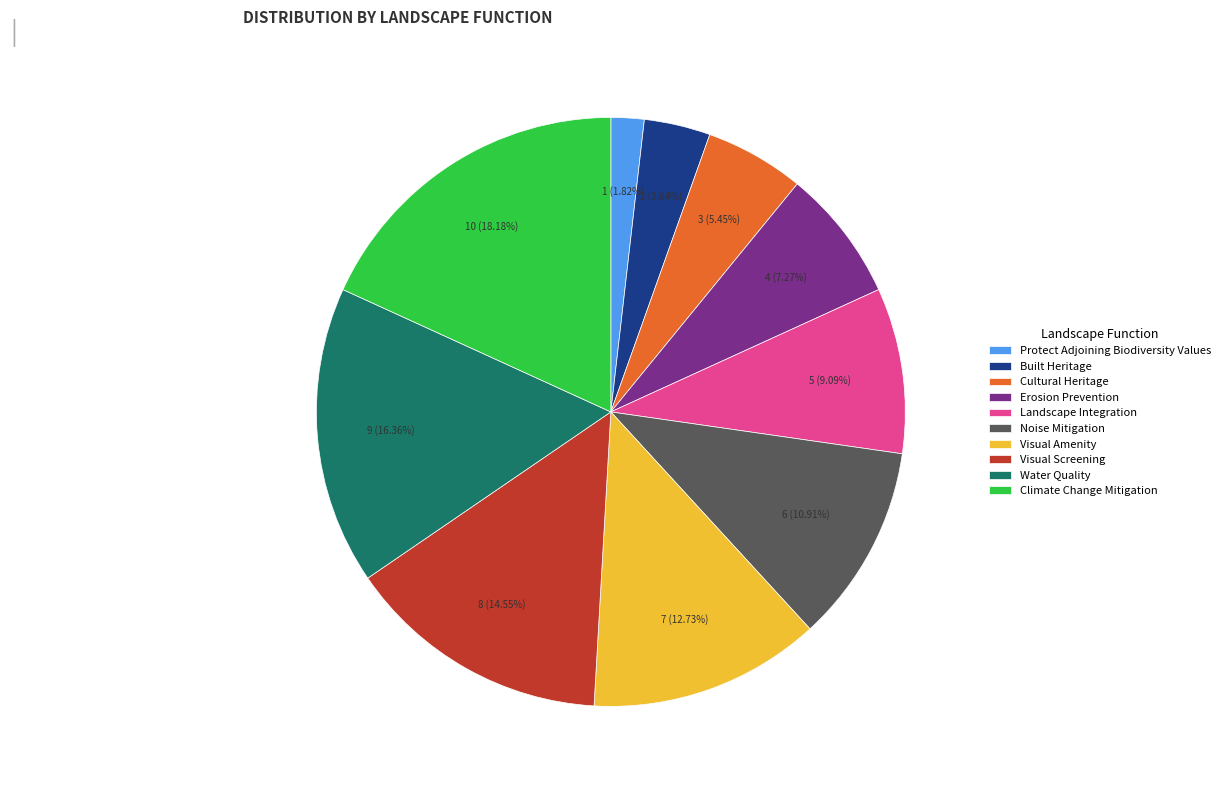

Which has a higher value, Cultural Heritage or Landscape Integration?

Landscape Integration